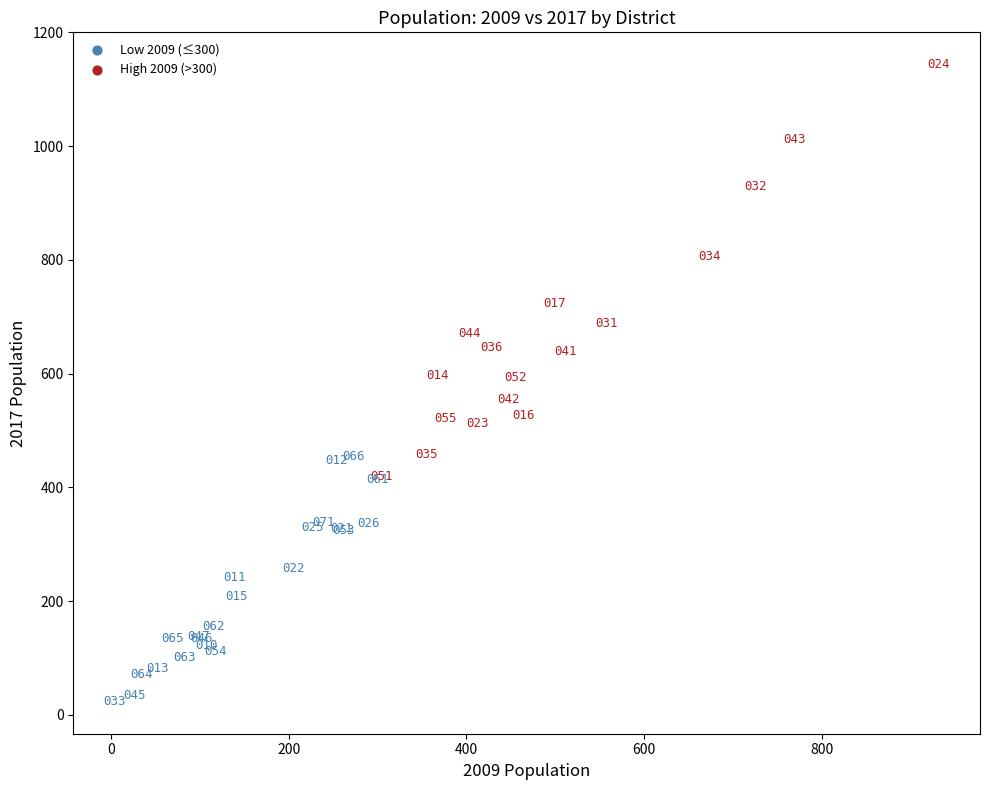

What Y value in the scatter plot is closest to 583?

593